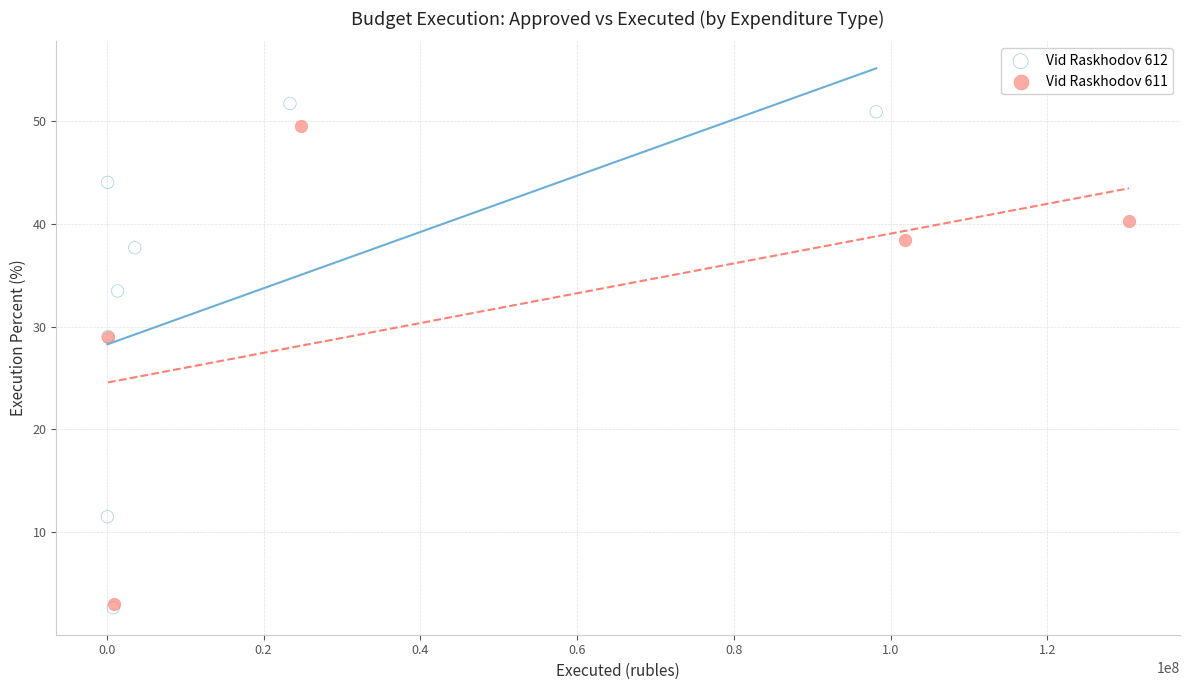

Which series has the widest spread of Y values?

Vid Raskhodov 612